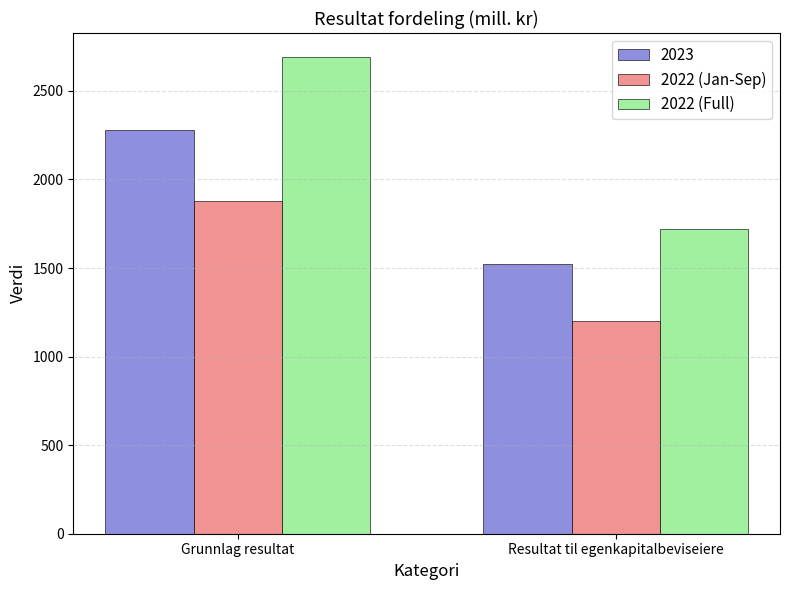

List the labels in order of 2022 (Full) value, largest first.

Grunnlag resultat, Resultat til egenkapitalbeviseiere